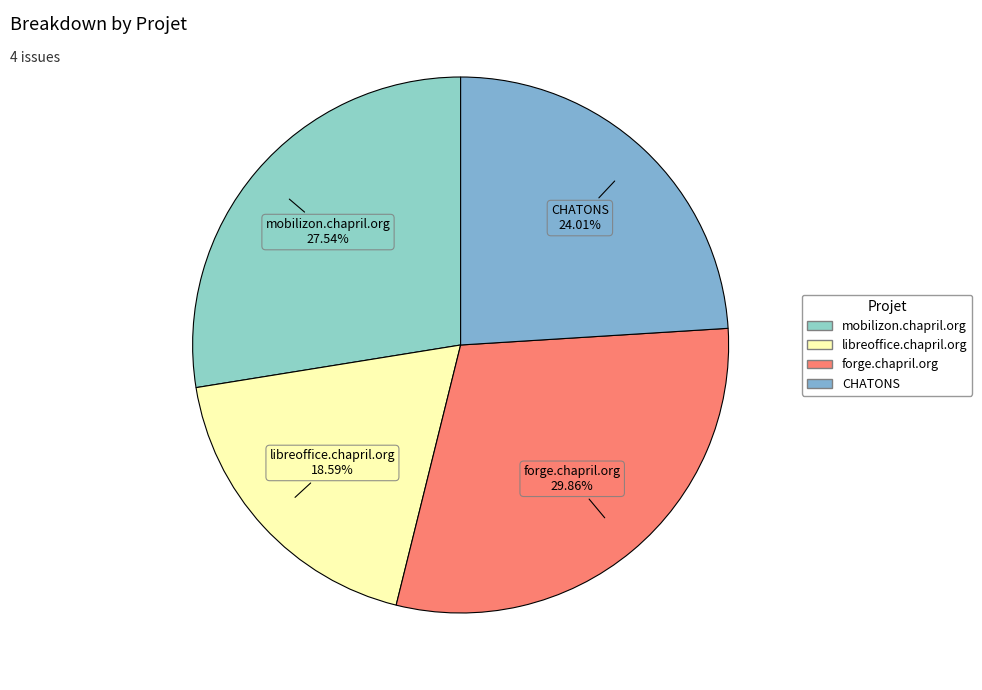

Rank the categories by value from lowest to highest.

libreoffice.chapril.org, CHATONS, mobilizon.chapril.org, forge.chapril.org